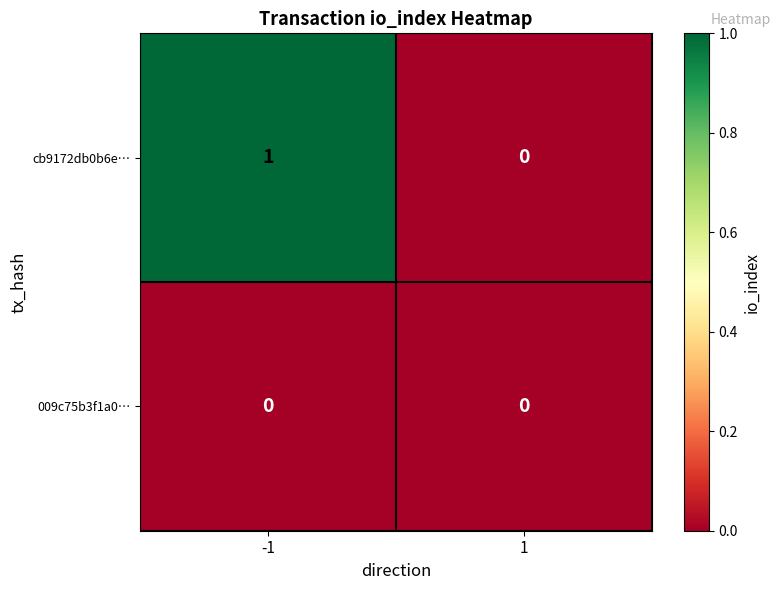

Rank the series by their average value, from highest to lowest.

cb9172db0b6e…, 009c75b3f1a0…